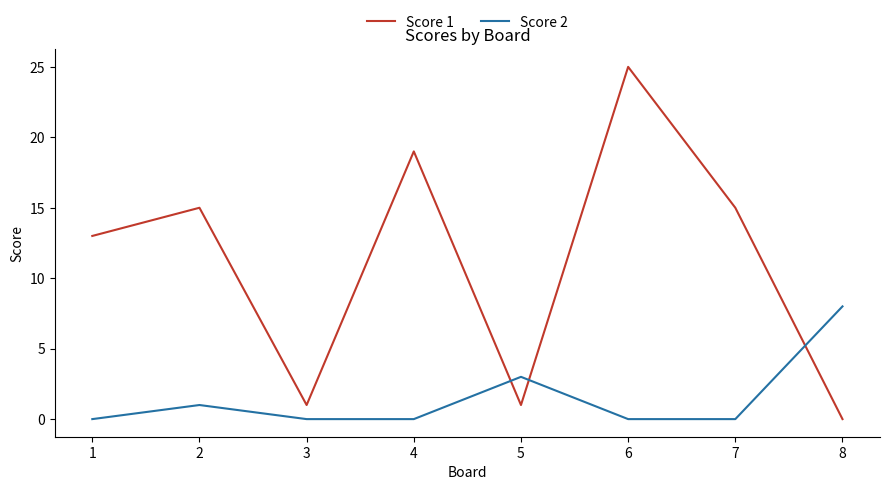

How many categories are shown in the chart?

8